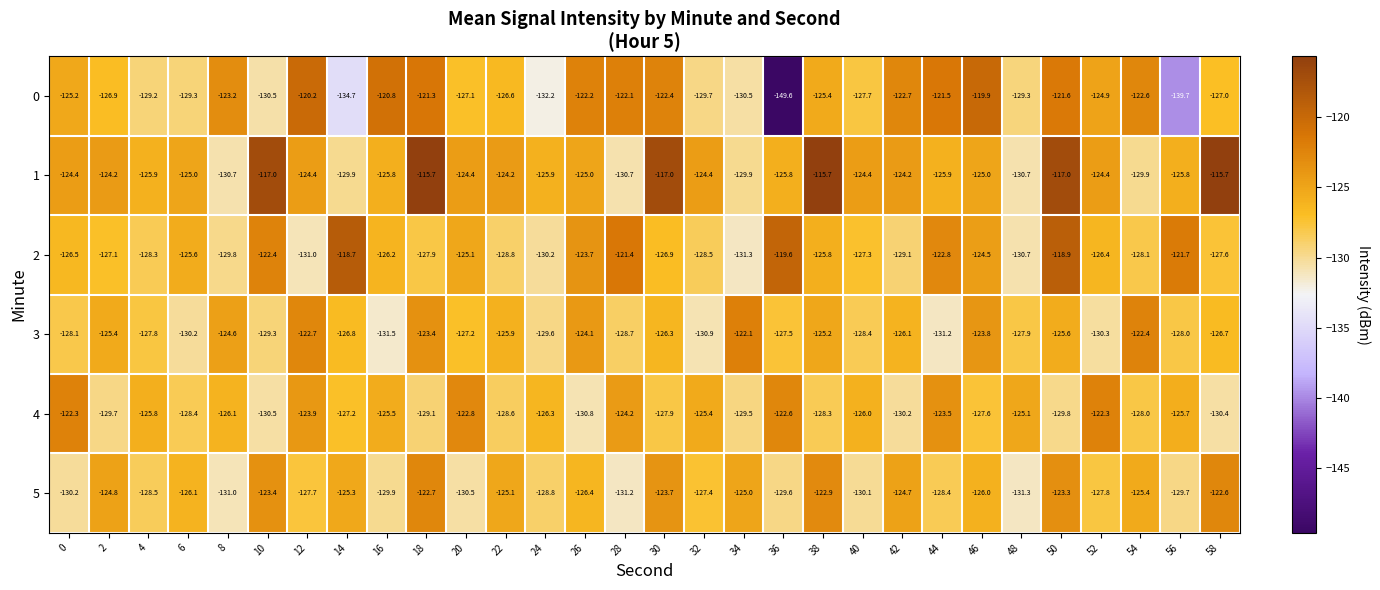

What is the minimum value shown in the chart?

-149.6